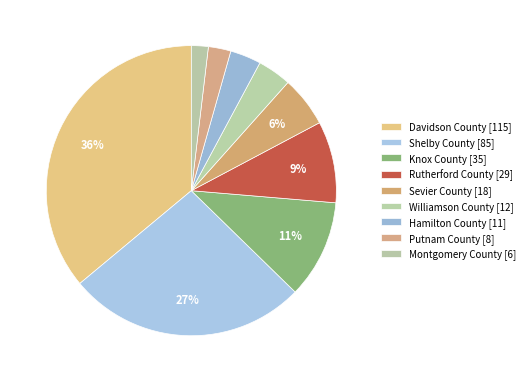

Does Shelby County represent more than half of the total?

No